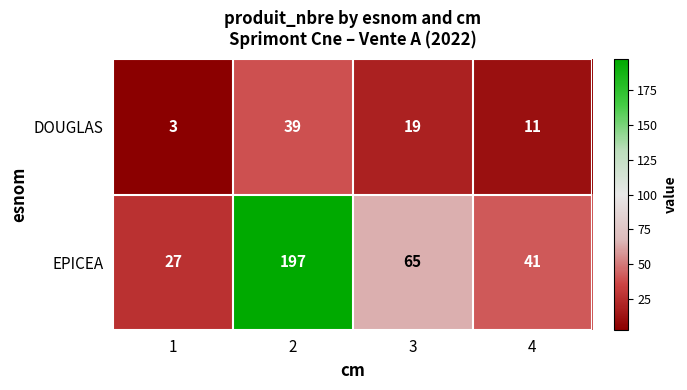

Rank the series by their average value, from highest to lowest.

EPICEA, DOUGLAS